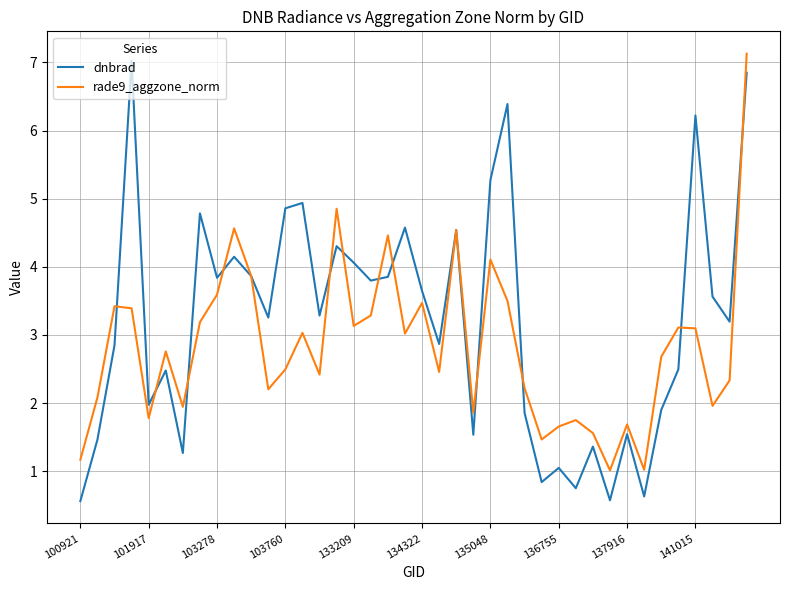

Which series has the largest total across all categories?

dnbrad